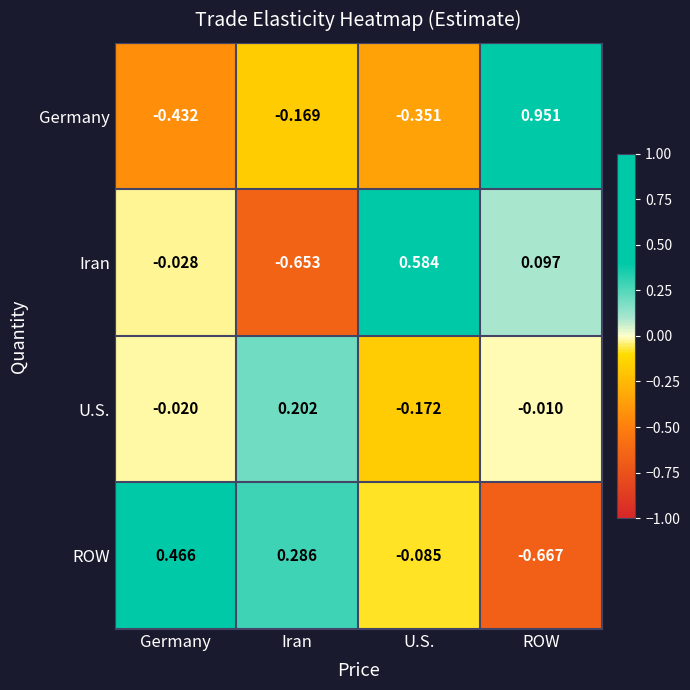

Which series has the widest spread of values?

Germany